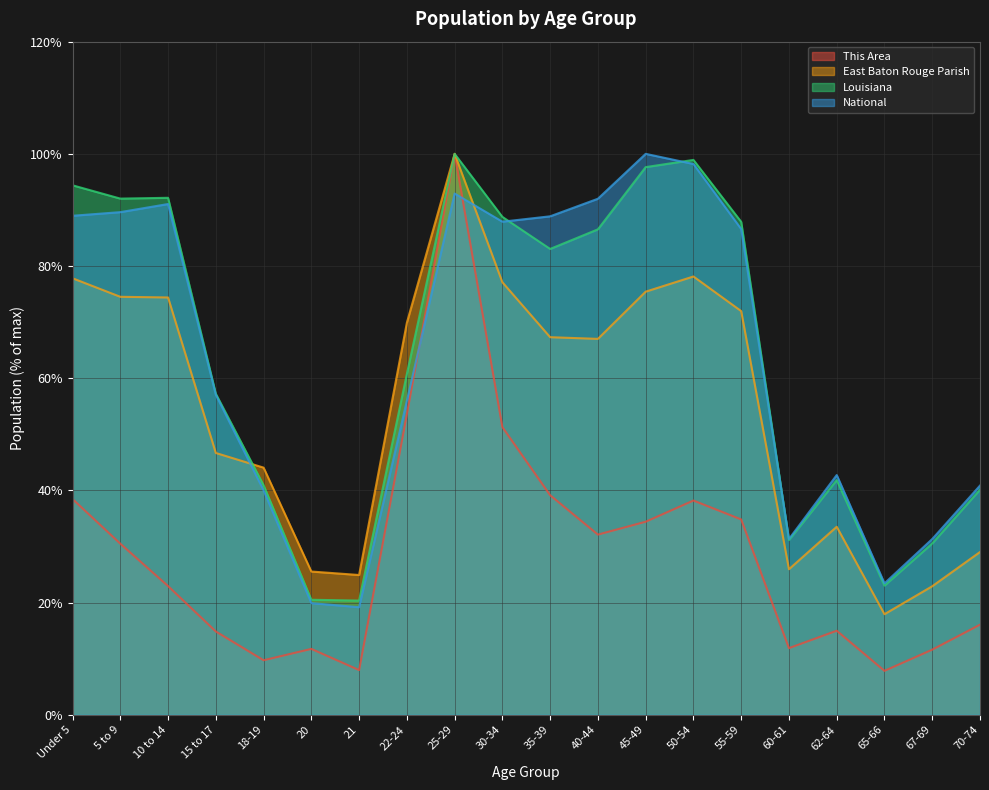

Does the chart have visible grid lines?

Yes